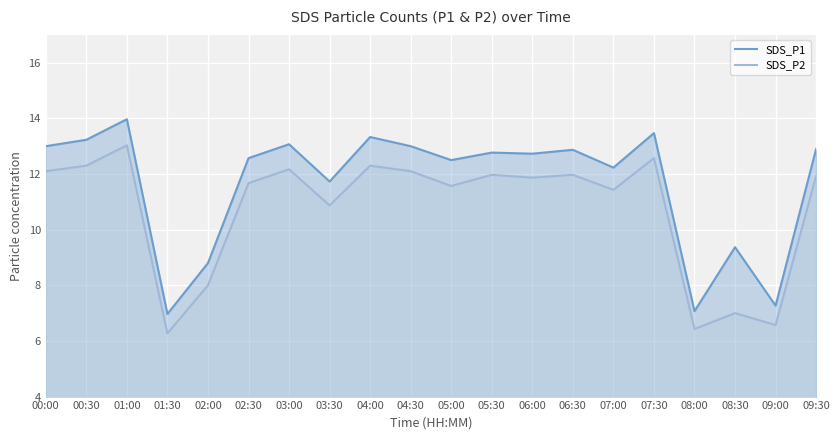

What is the highest value of the SDS_P1 series?

14.0